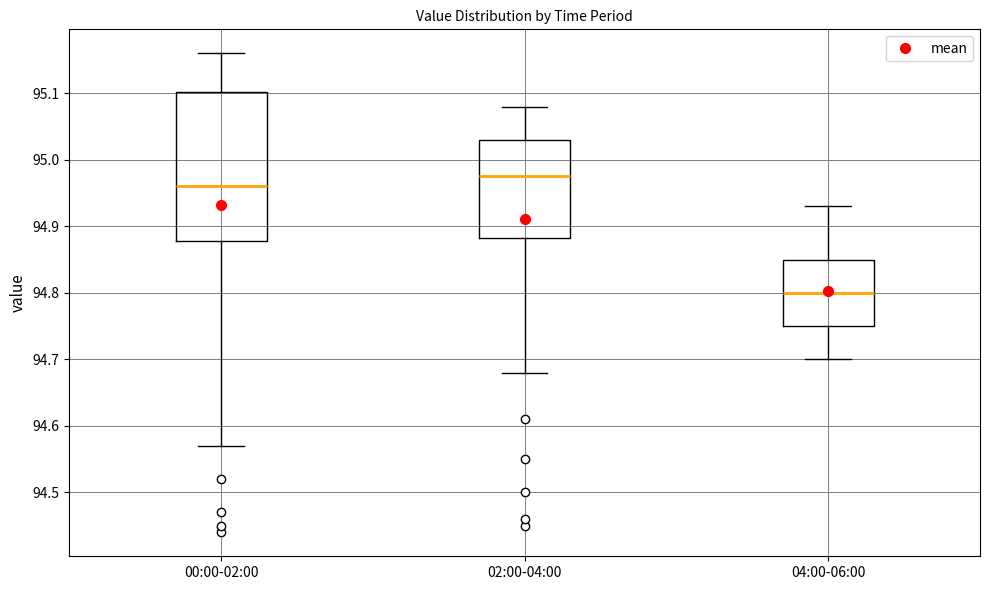

Reading left to right, transcribe this box plot: for each box, give where its median line is, the range the box spans, and where its two whiskers end, as read against the y-axis. The values are not printed on the chart, so give them approximately, as read against the axis.

00:00-02:00: median 94.96, box 94.88 to 95.10, whiskers 94.57 to 95.16
02:00-04:00: median 94.98, box 94.88 to 95.03, whiskers 94.68 to 95.08
04:00-06:00: median 94.80, box 94.75 to 94.85, whiskers 94.70 to 94.93